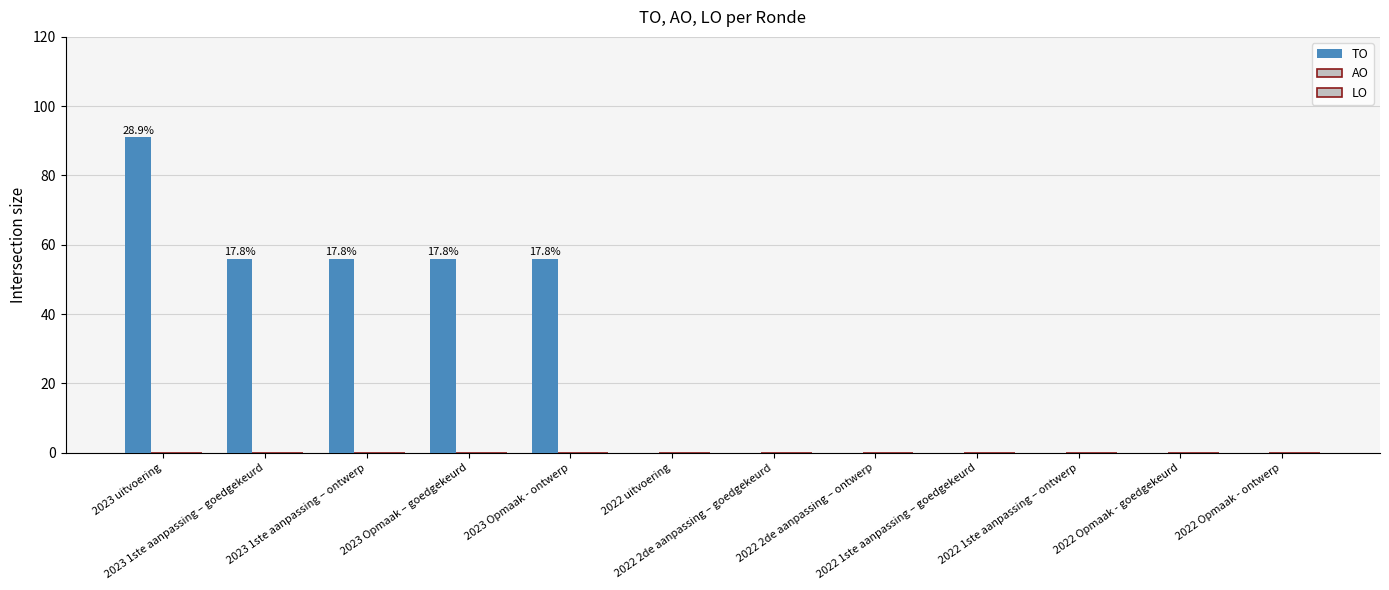

Count the number of categories in the chart.

12